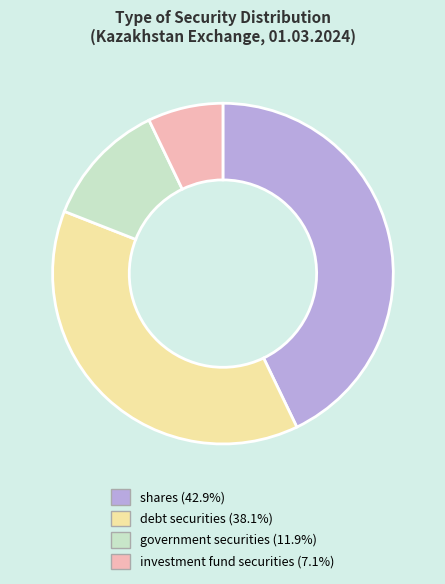

Rank the categories by value from highest to lowest.

shares, debt securities, government securities, investment fund securities